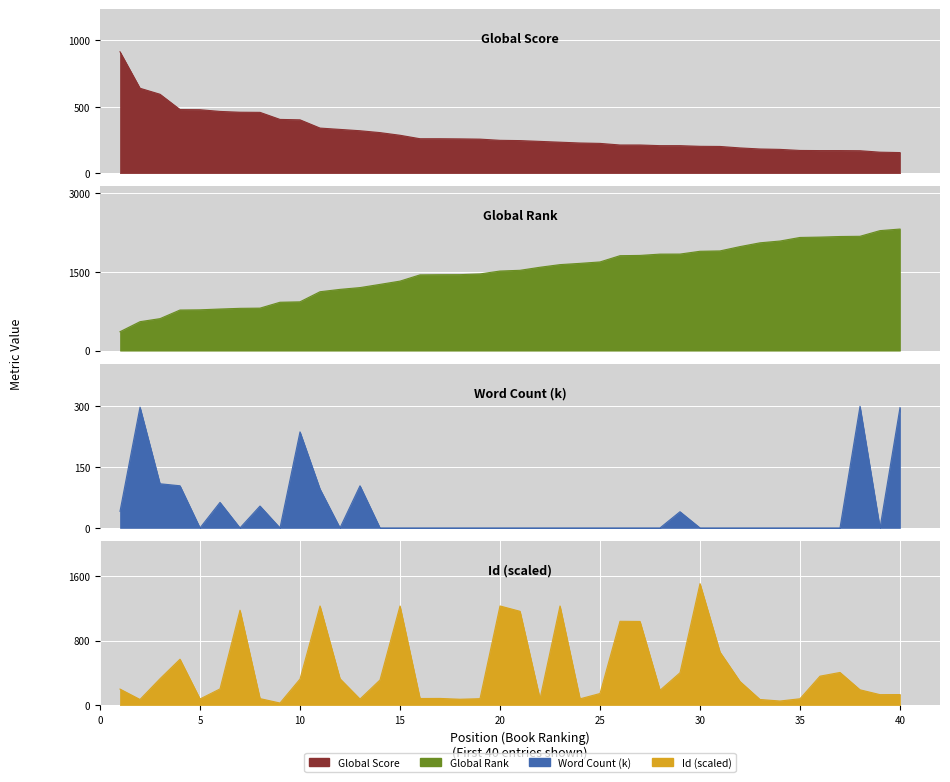

How many data points does each series have?

40